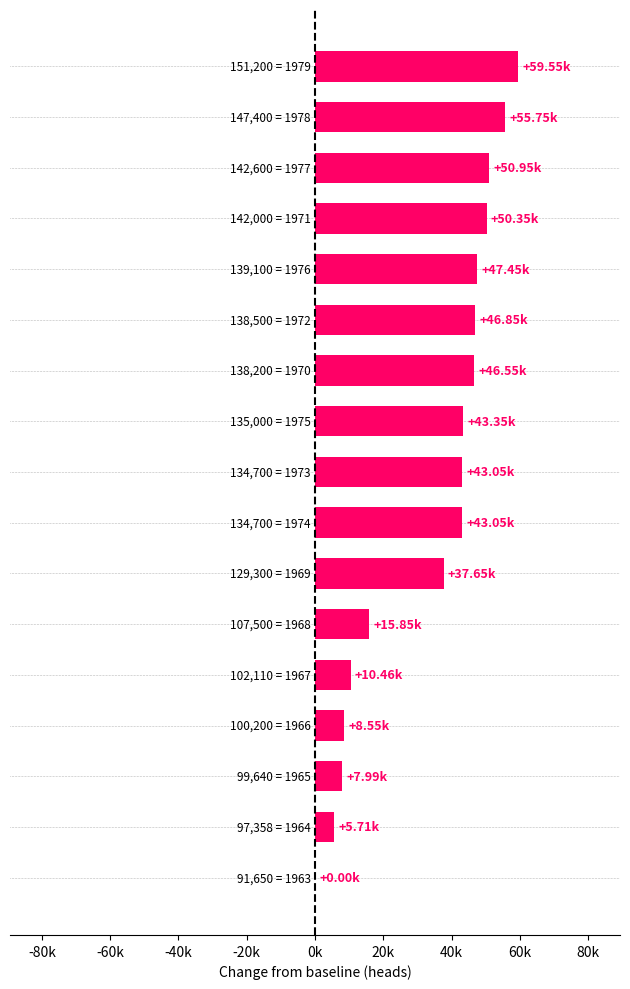

What is the greatest value displayed?

59550